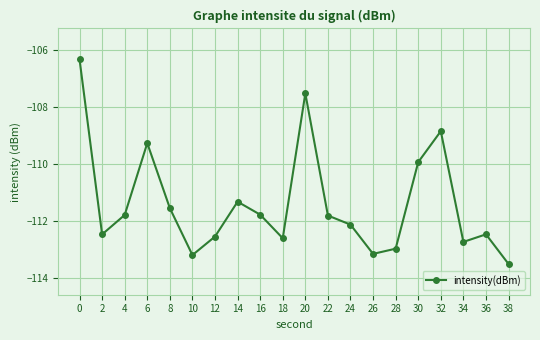

What is the sum of all values?

-2228.0